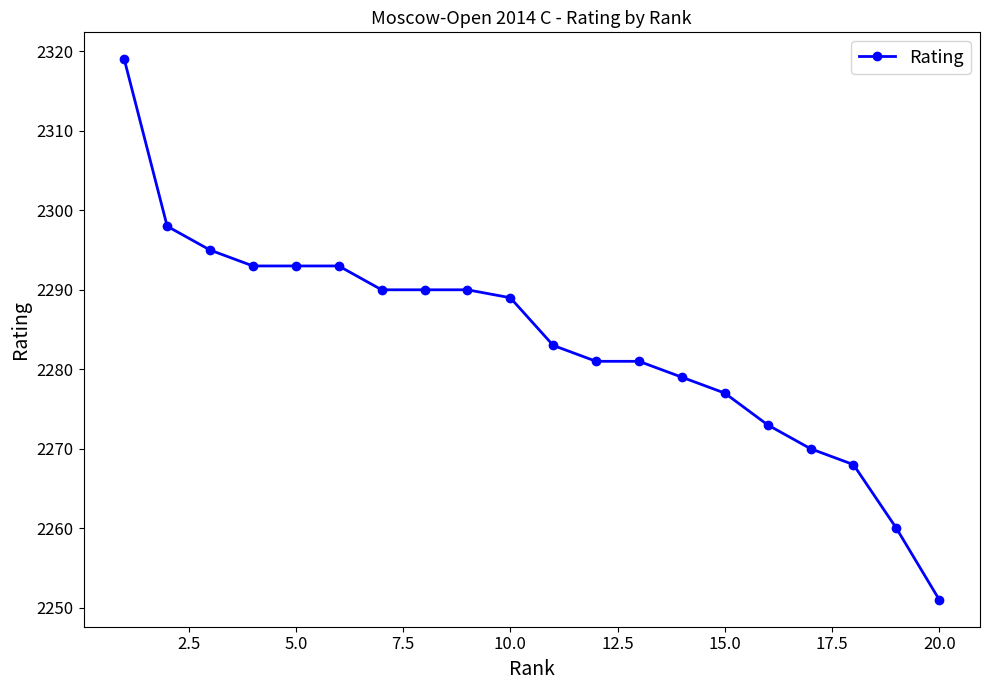

What is the greatest value displayed?

2319